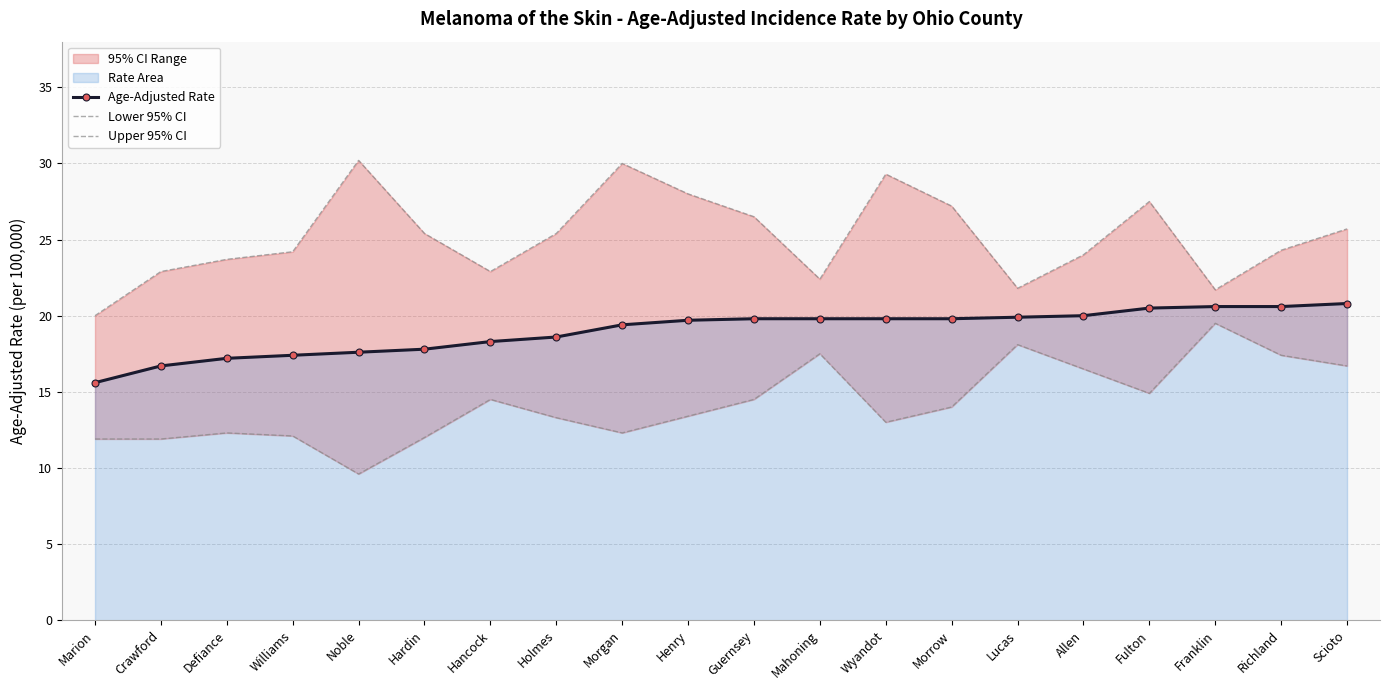

How many lines are shown in the chart?

3